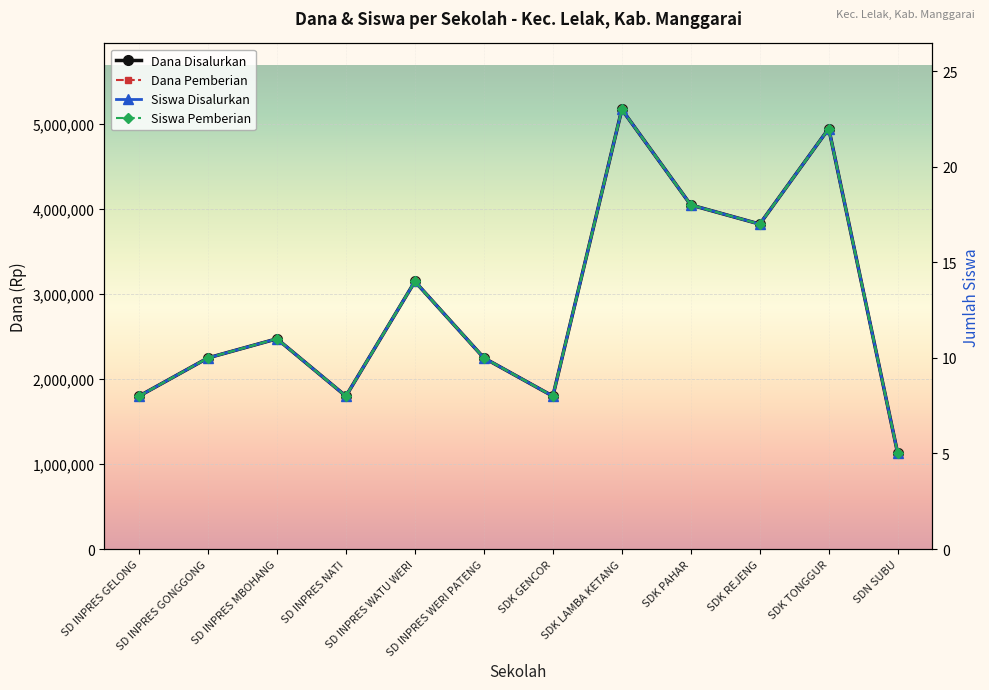

True or false: Dana Pemberian and Siswa Disalurkan intersect in this chart.

False